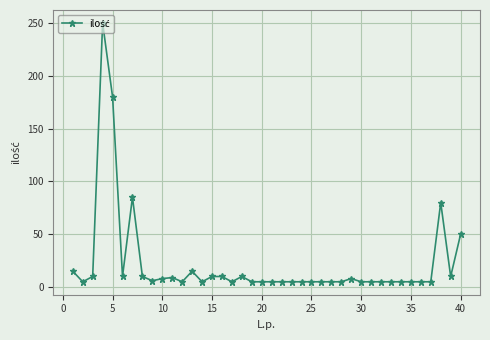

What is the smallest value displayed?

5